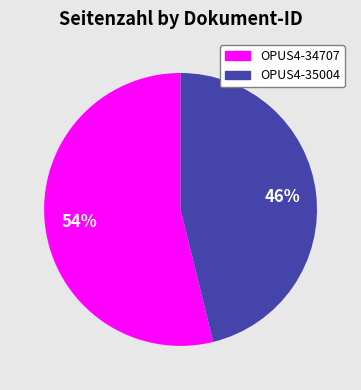

What is the majority slice?

OPUS4-34707